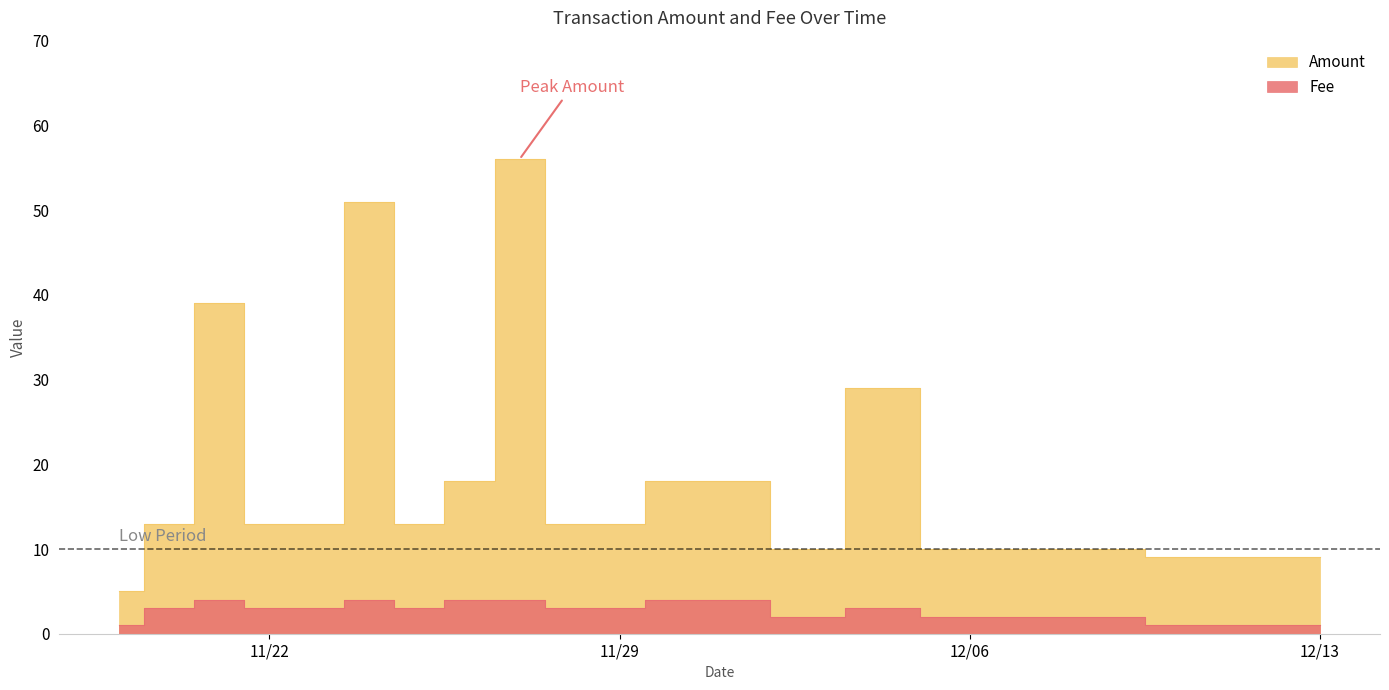

Where is the first local maximum for Amount?

2016-11-21